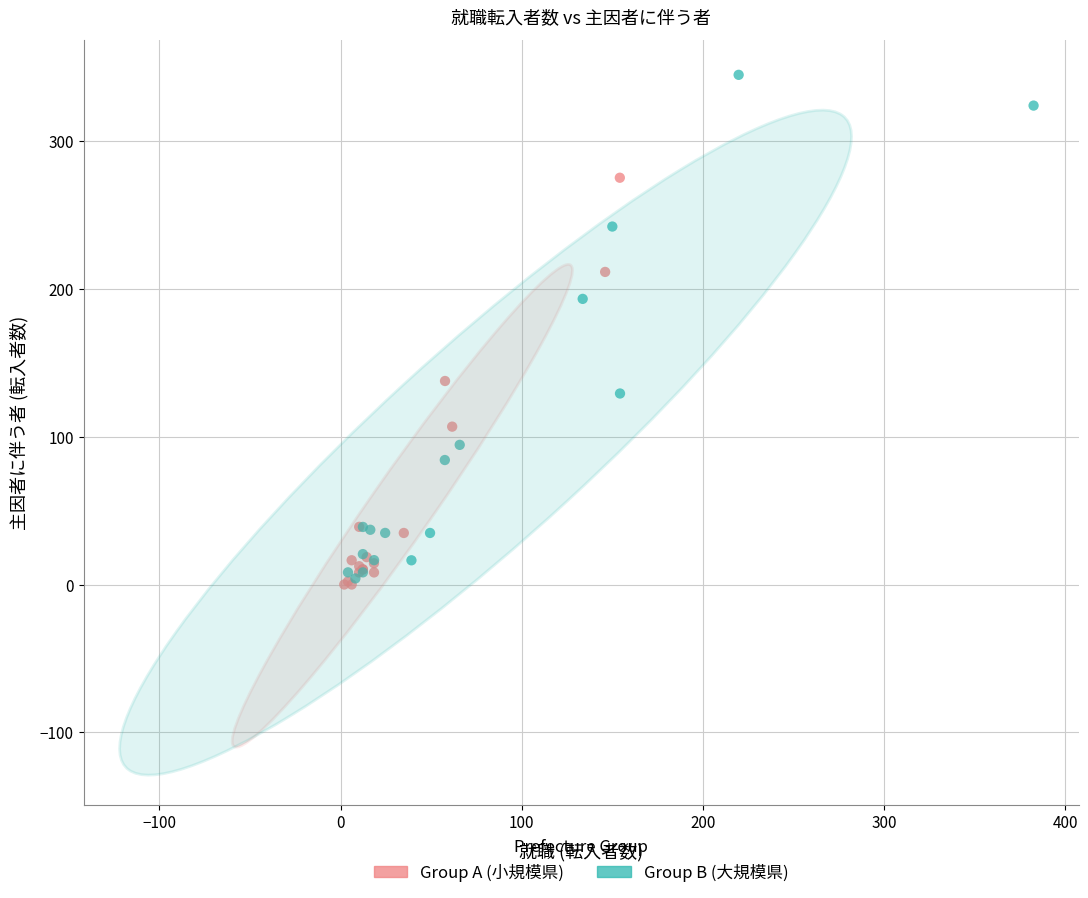

Which series has the widest spread of Y values?

Group B (大規模県)